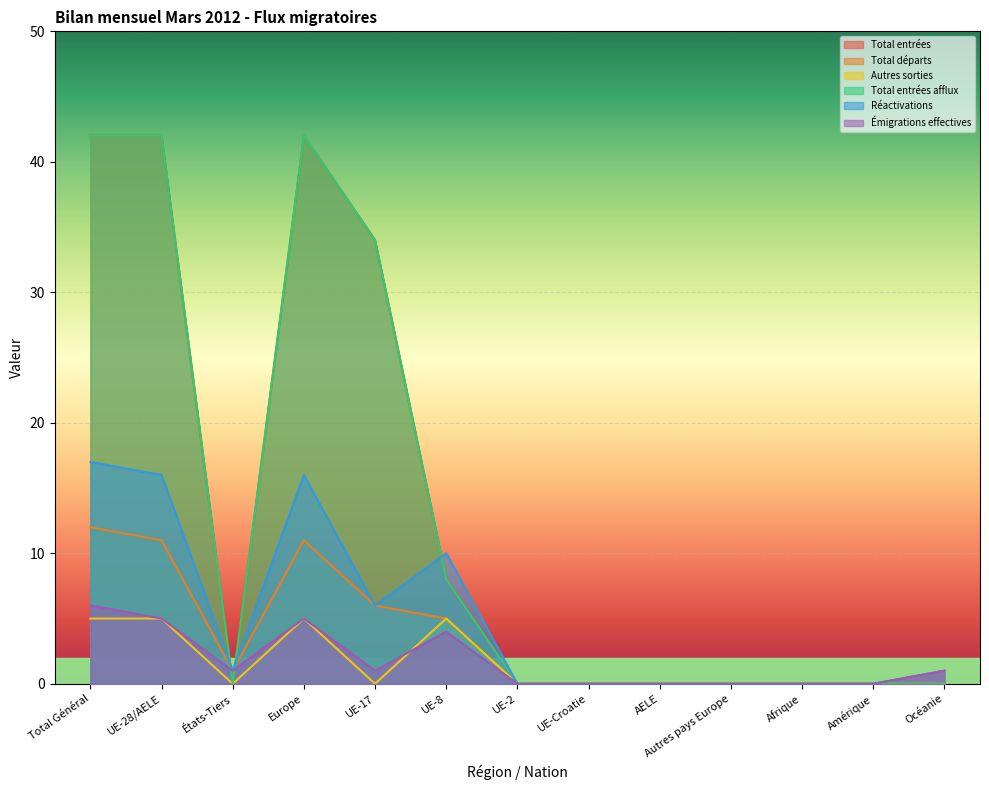

Where does the Émigrations effectives series first go above 1?

Total Général